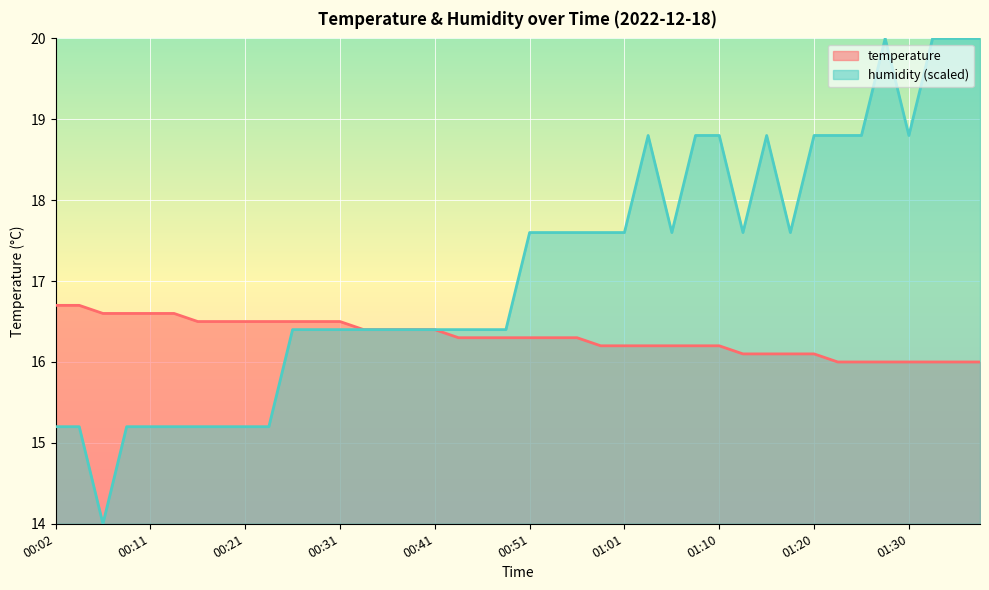

What is the approximate value of humidity at 00:04?

15.2